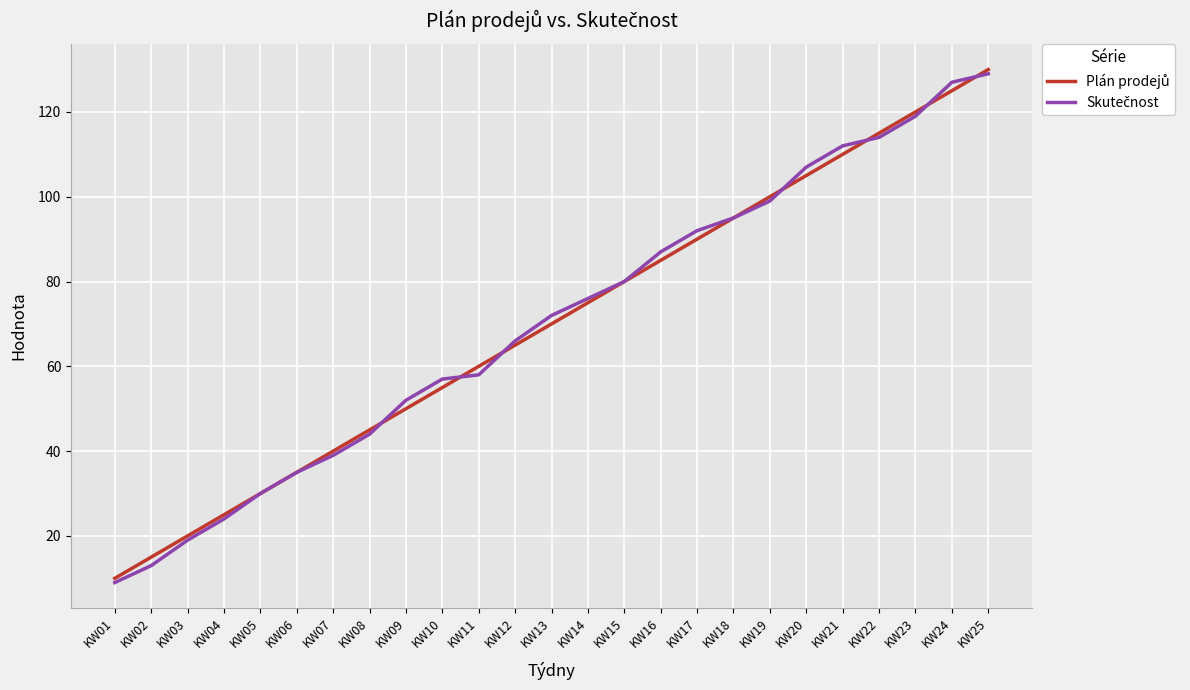

What is the maximum value shown in the chart?

130